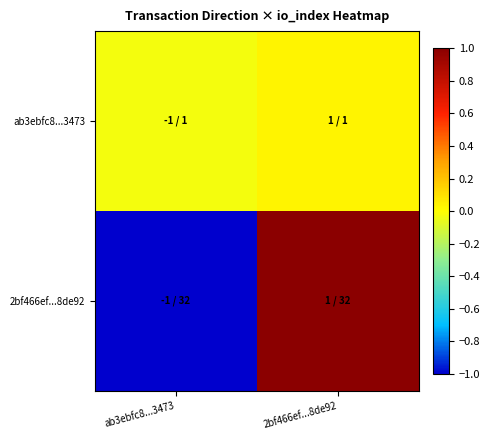

At ab3ebfc8...3473, list the series in order from smallest to largest.

2bf466ef...8de92, ab3ebfc8...3473